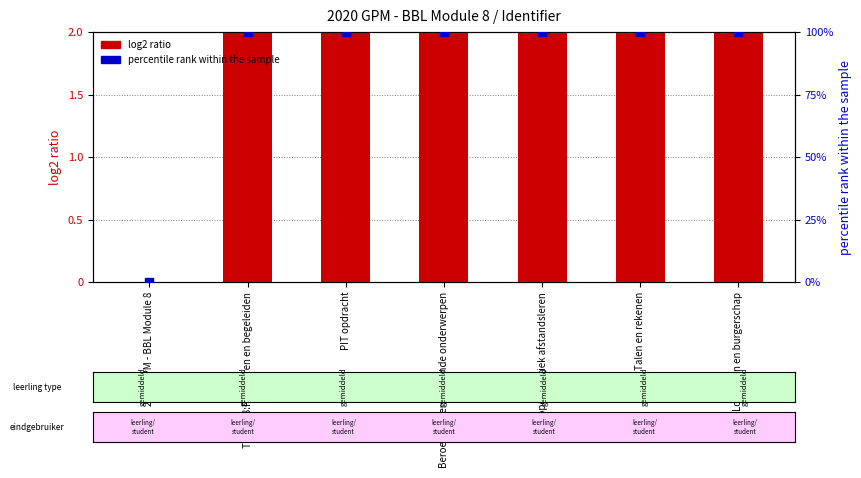

What is the total value across all series at Thema 8:Faciliteren en begeleiden?

102.0